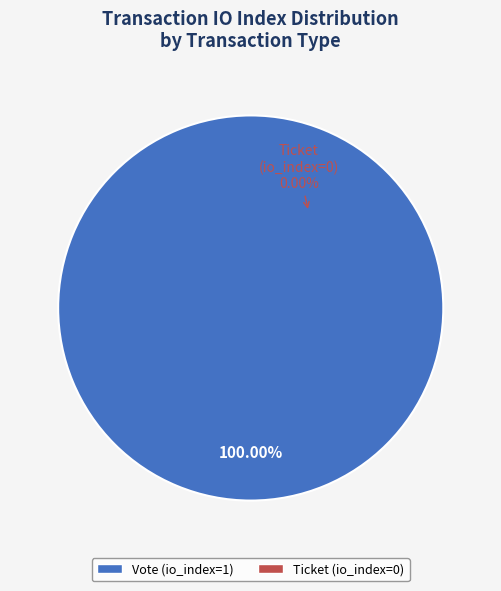

Which slice is the largest?

Vote (index=1)